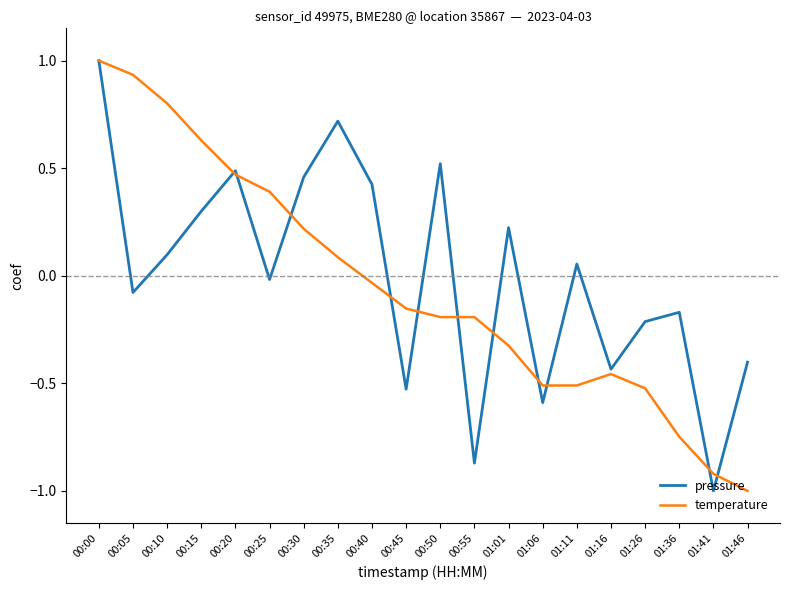

Does the chart display data point markers on the line(s)?

No